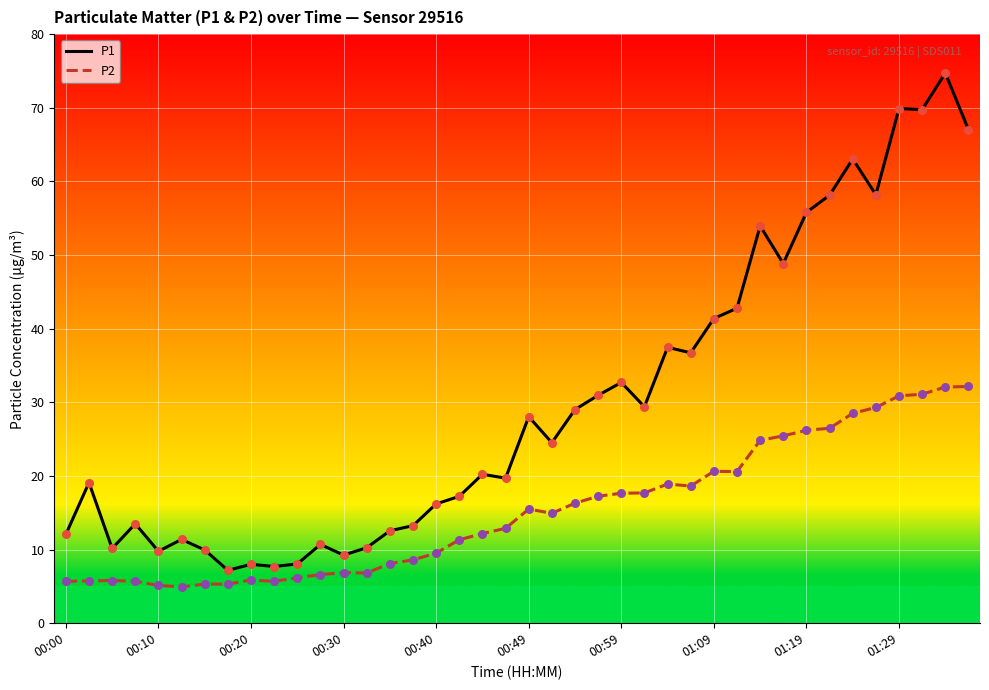

Which series has the largest total across all categories?

P1